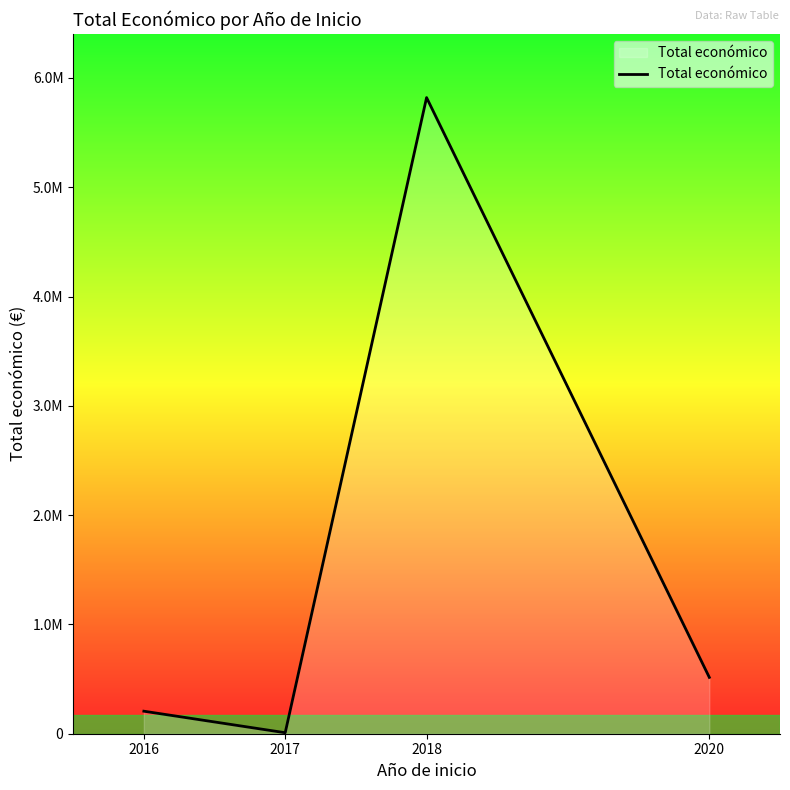

Between 2016 and 2020, which is larger?

2020